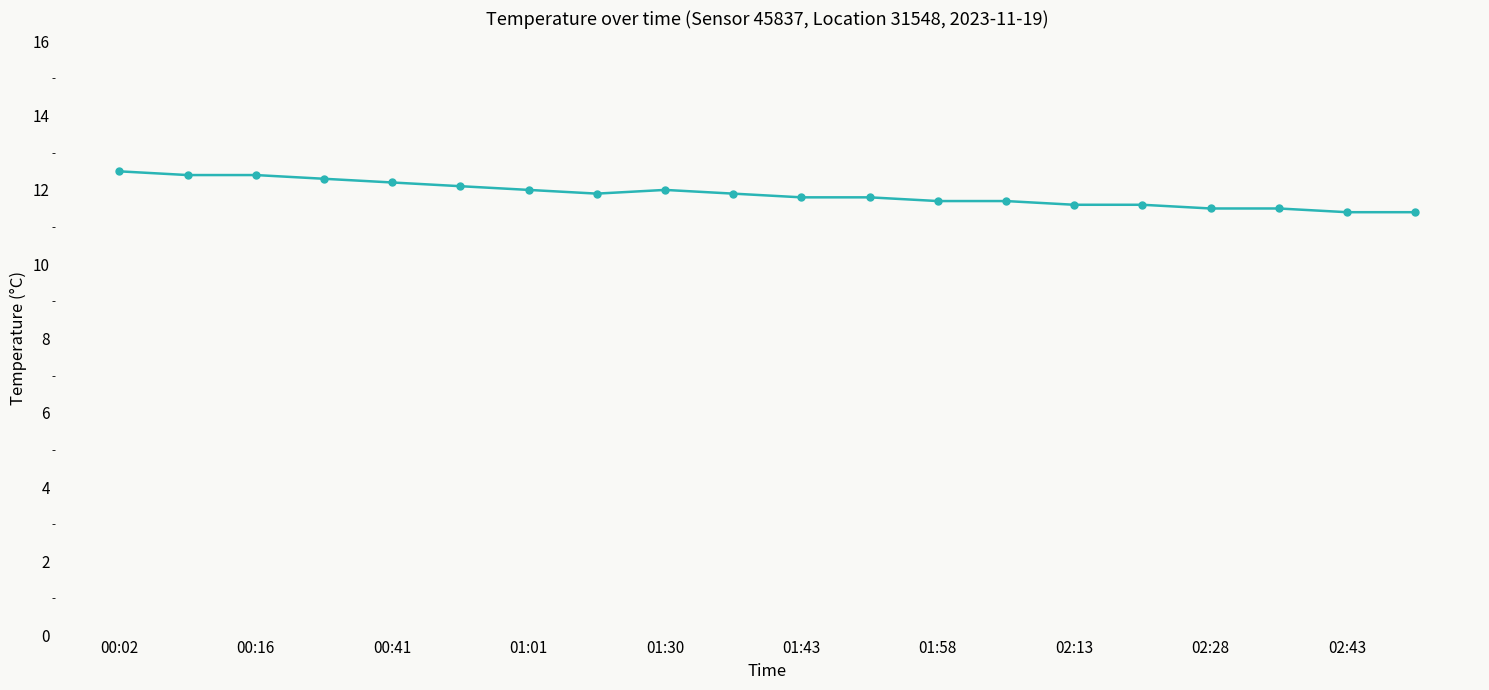

What is the difference between the maximum and second lowest values?

1.1